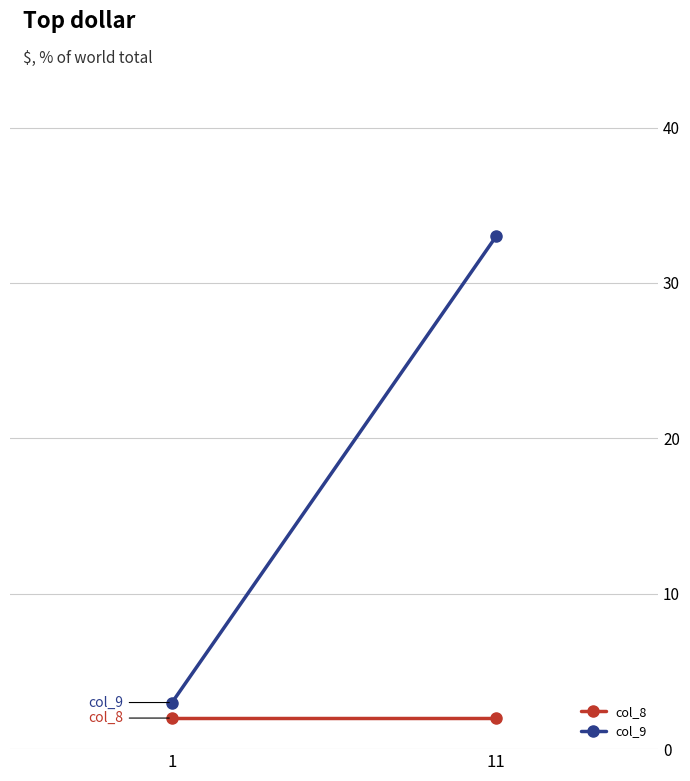

Rank the series by their average value, from highest to lowest.

col_9, col_8